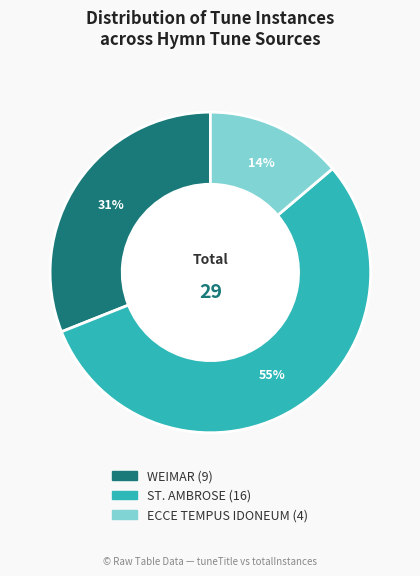

What percentage is the ST. AMBROSE slice, to the nearest percent?

55%